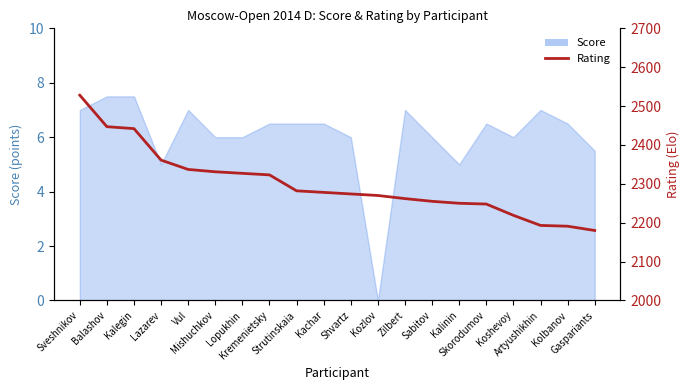

Between Balashov and Kalegin, which is larger?

Balashov